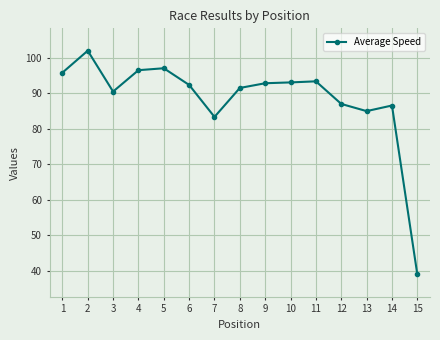

What is the value of the 1st point from the left?

95.7